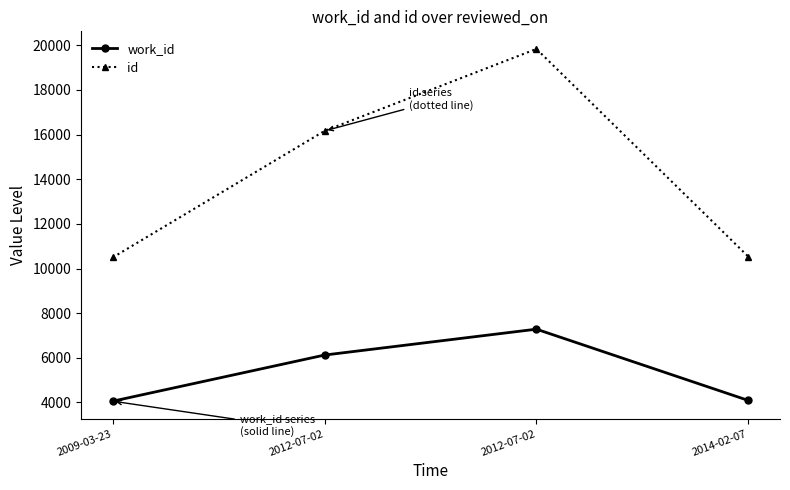

What is the spread (max minus min) of values at 2009-03-23?

6442